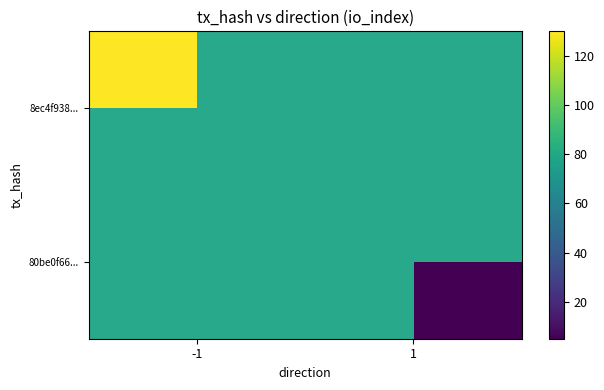

Read the 80be0f66... value at 1.

5.0